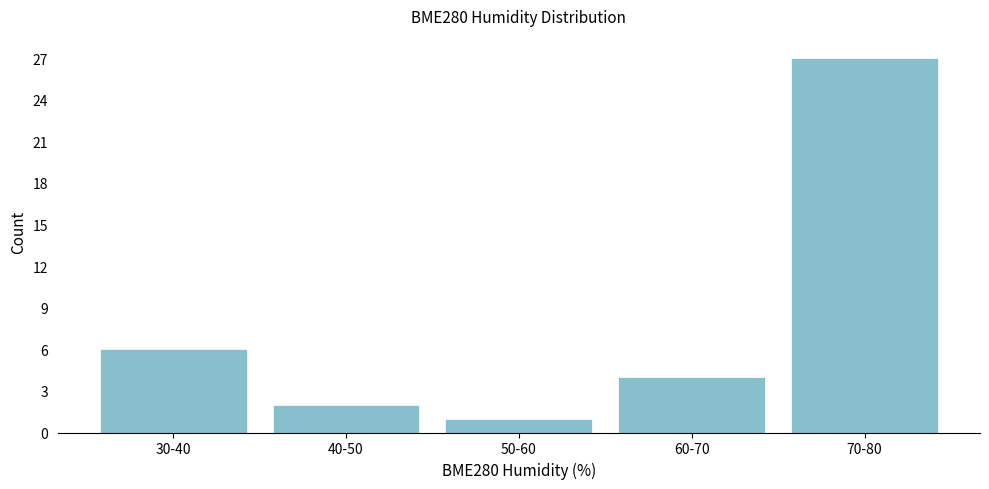

Reading left to right, extract all data points from this chart.

30-40=6	40-50=2	50-60=1	60-70=4	70-80=27